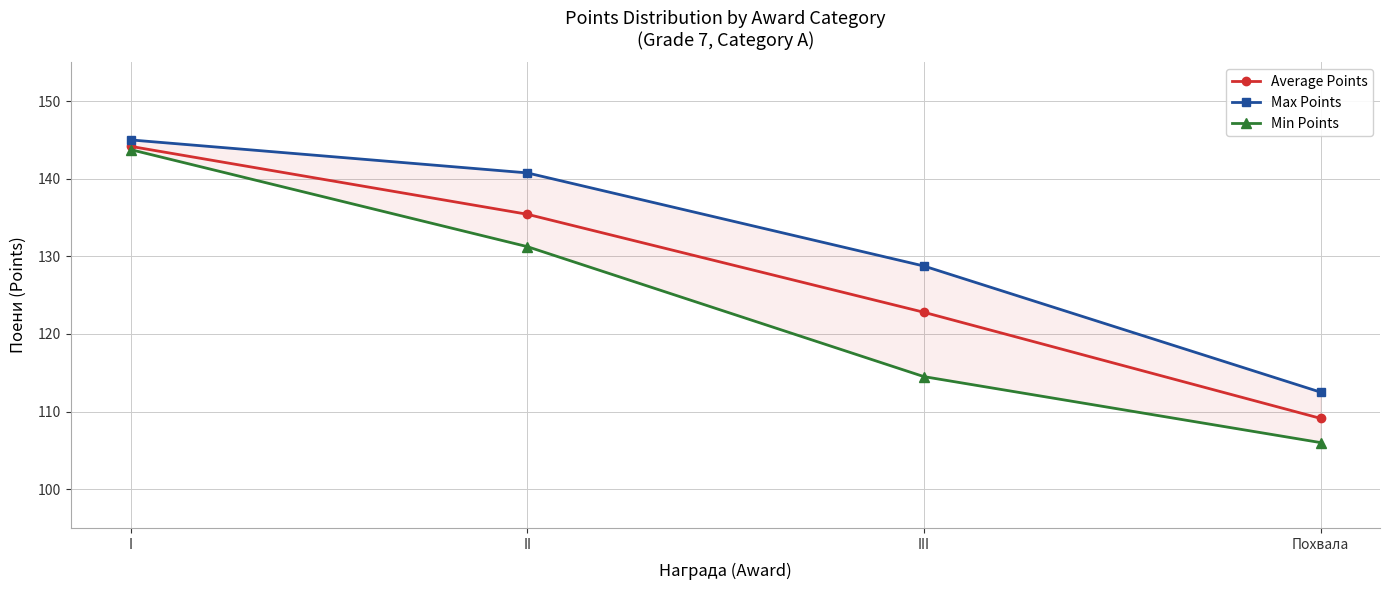

True or false: Average Points and Max Points cross at least once.

False